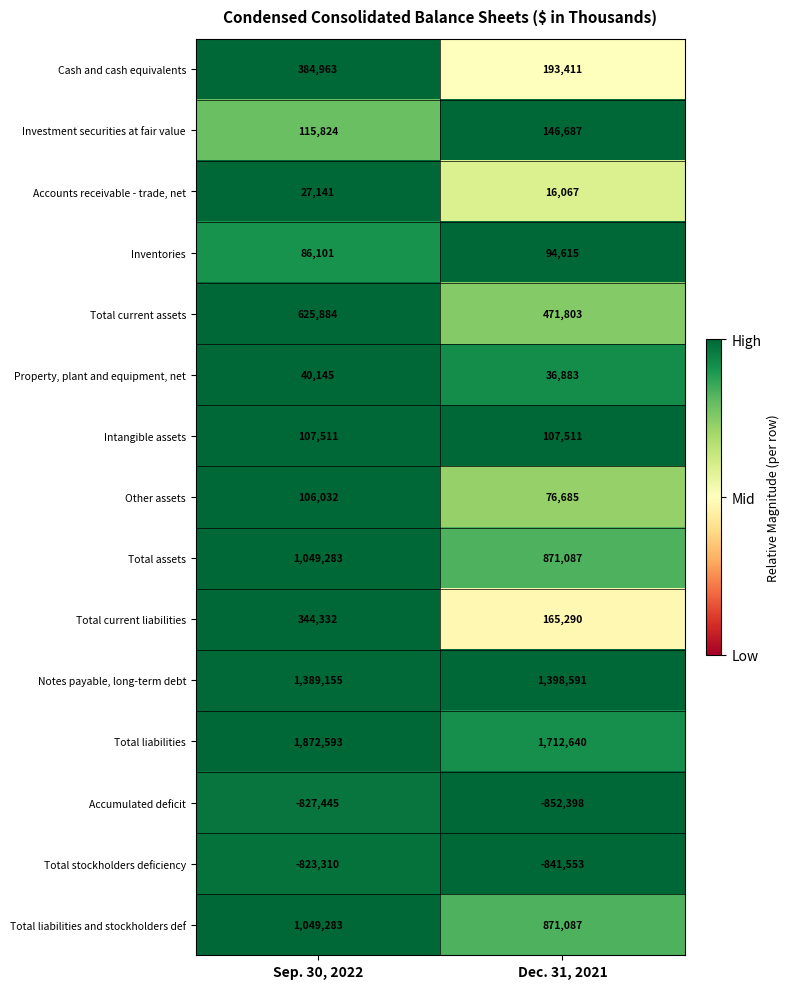

Reading left to right, transcribe all the data shown in this chart.

Cash and cash equivalents: 384963	193411
Investment securities at fair value: 115824	146687
Accounts receivable - trade, net: 27141	16067
Inventories: 86101	94615
Total current assets: 625884	471803
Property, plant and equipment, net: 40145	36883
Intangible assets: 107511	107511
Other assets: 106032	76685
Total assets: 1049283	871087
Total current liabilities: 344332	165290
Notes payable, long-term debt: 1389155	1398591
Total liabilities: 1872593	1712640
Accumulated deficit: -827445	-852398
Total stockholders deficiency: -823310	-841553
Total liabilities and stockholders def: 1049283	871087